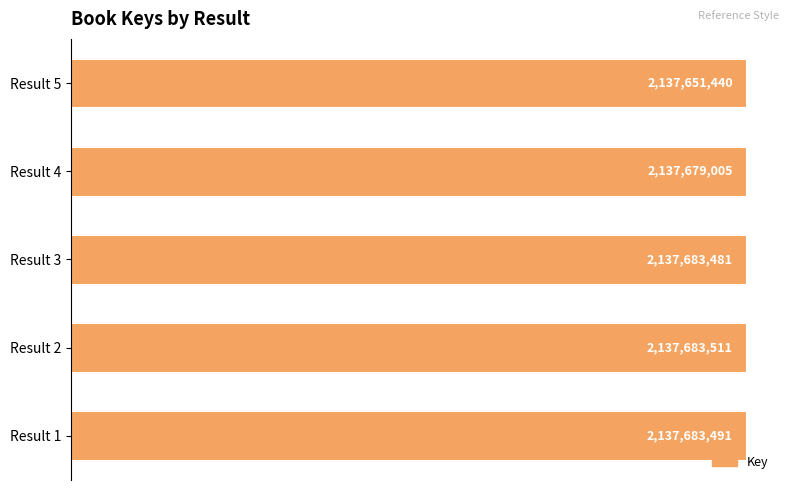

Are the bars horizontal?

Yes